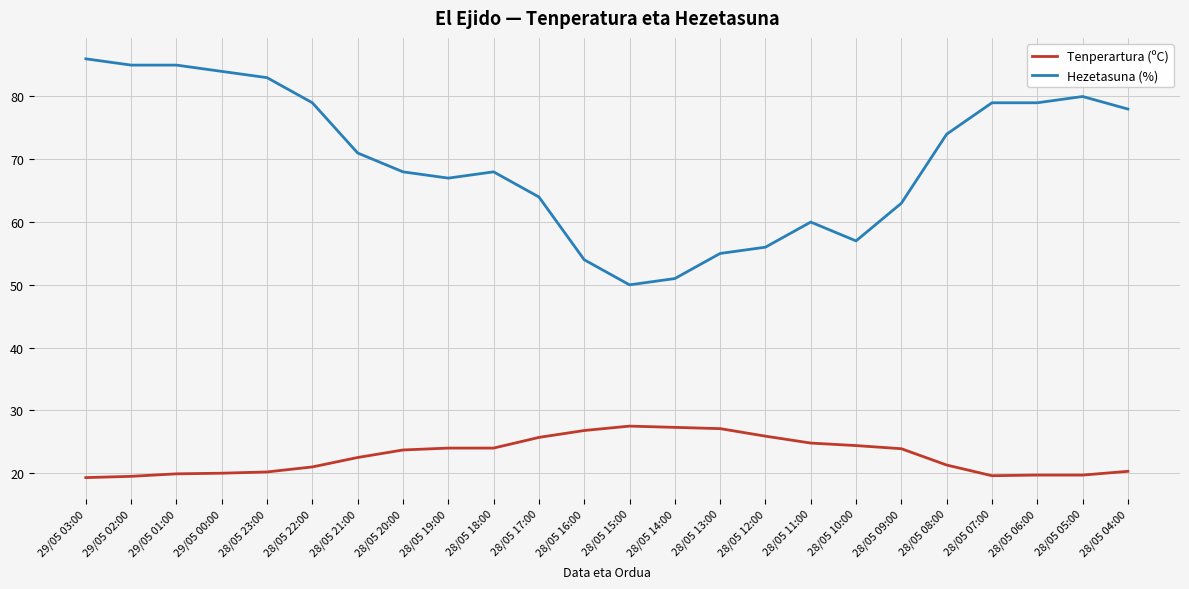

Is this an area chart (filled region under the line)?

No